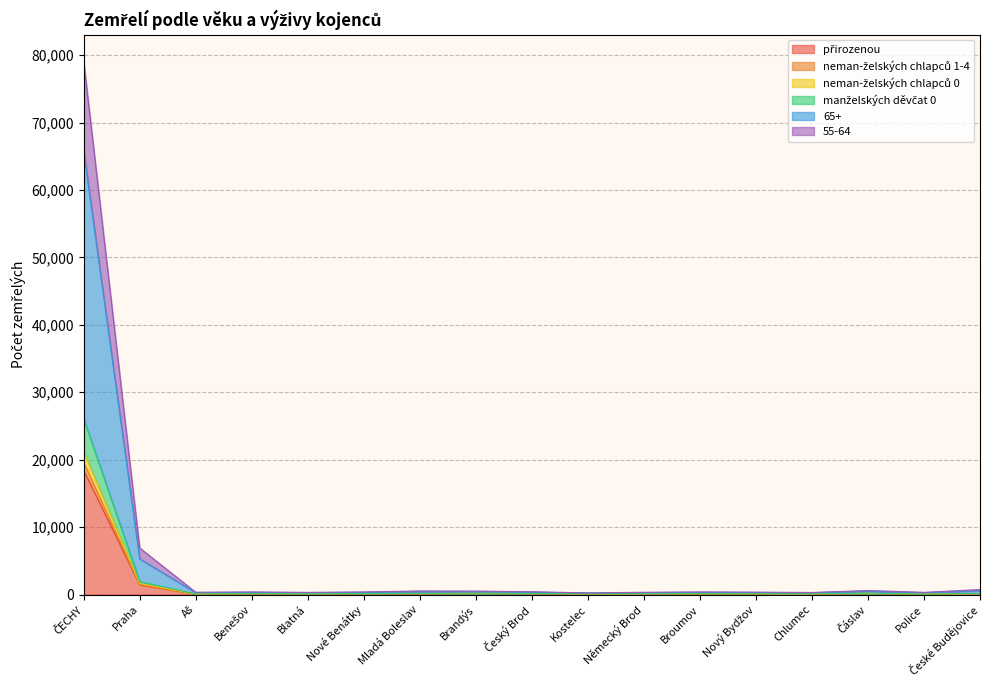

Which has a higher value, Kostelec or Benešov?

Benešov